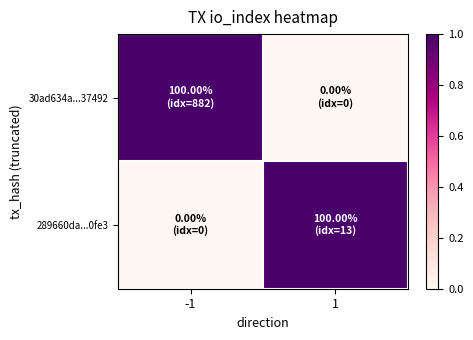

Reading right to left, transcribe all the data shown in this chart.

30ad634a...37492: 1=0	-1=1
289660da...0fe3: 1=1	-1=0